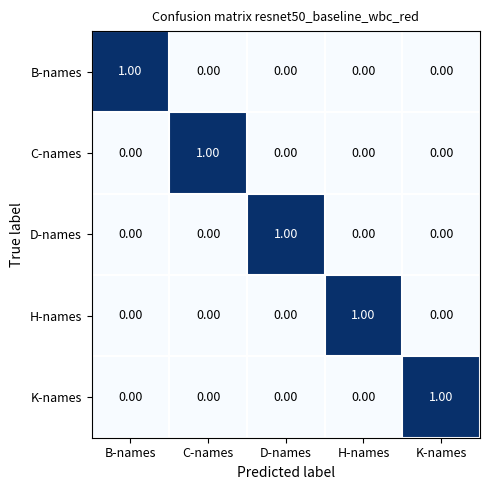

At how many categories does at least one series exceed 0?

5